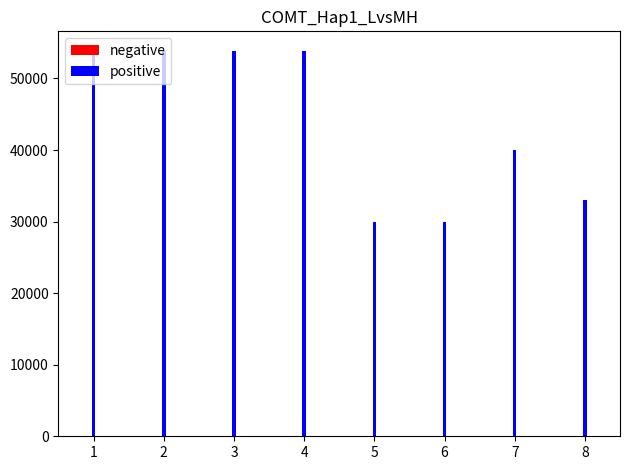

Read the negative value at 4.

15167